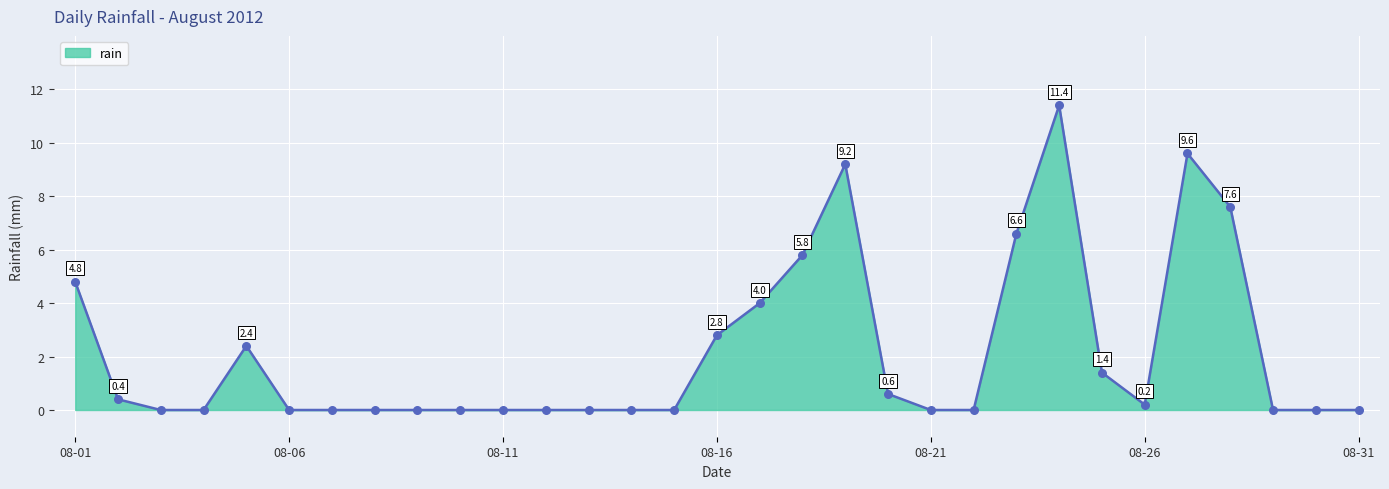

What is the maximum value shown in the chart?

11.4